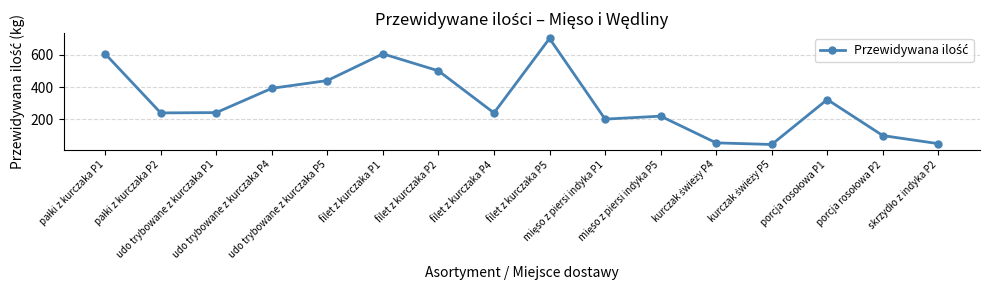

What value does the data have at filet z kurczaka P5?

700.0